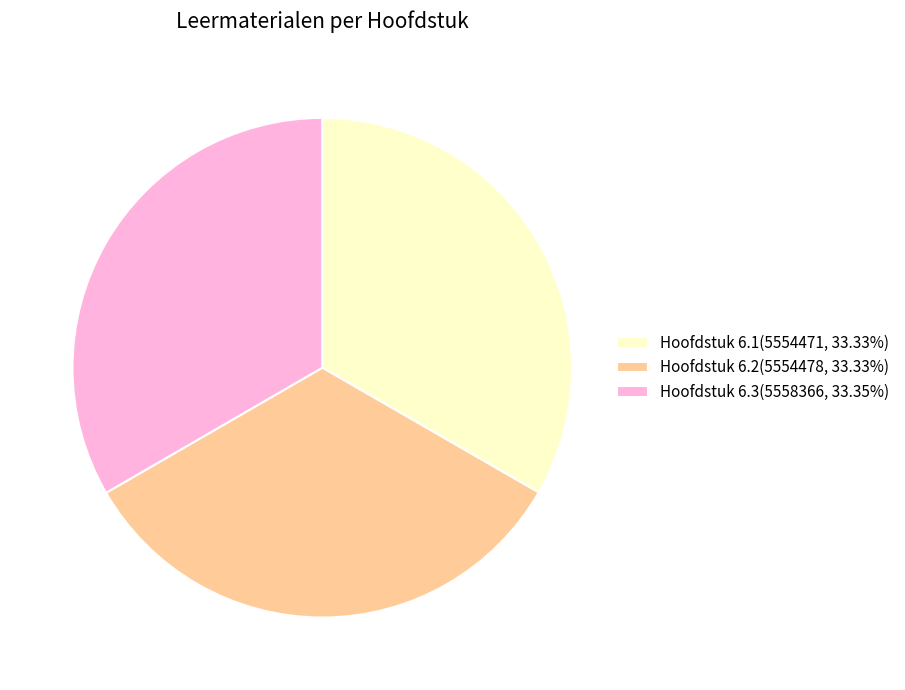

Do Hoofdstuk 6.1(5554471, 33.33%) and Hoofdstuk 6.3(5558366, 33.35%) together represent more than half of the pie?

Yes